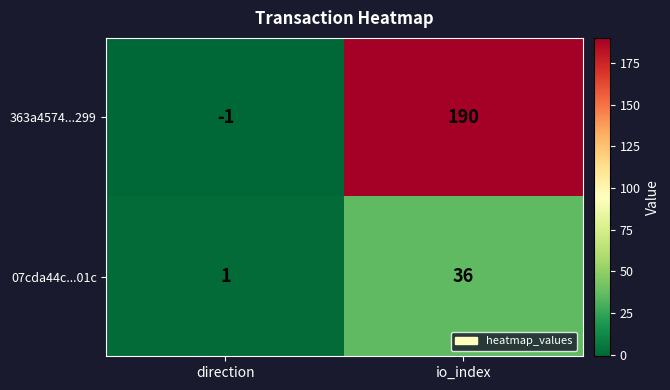

At which label is 07cda44c...01c closest to 18?

direction